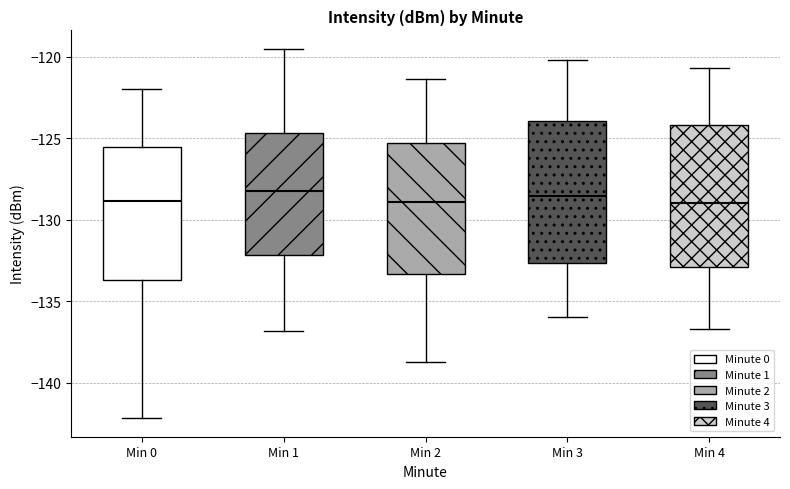

Reading left to right, transcribe this box plot: for each box, give where its median line is, the range the box spans, and where its two whiskers end, as read against the y-axis. The values are not printed on the chart, so give them approximately, as read against the axis.

Min 0: median -129.0, box -133.5 to -125.5, whiskers -142.0 to -122.0
Min 1: median -128.0, box -132.0 to -124.5, whiskers -137.0 to -119.5
Min 2: median -129.0, box -133.5 to -125.5, whiskers -138.5 to -121.5
Min 3: median -128.5, box -132.5 to -124.0, whiskers -136.0 to -120.0
Min 4: median -129.0, box -133.0 to -124.0, whiskers -136.5 to -120.5